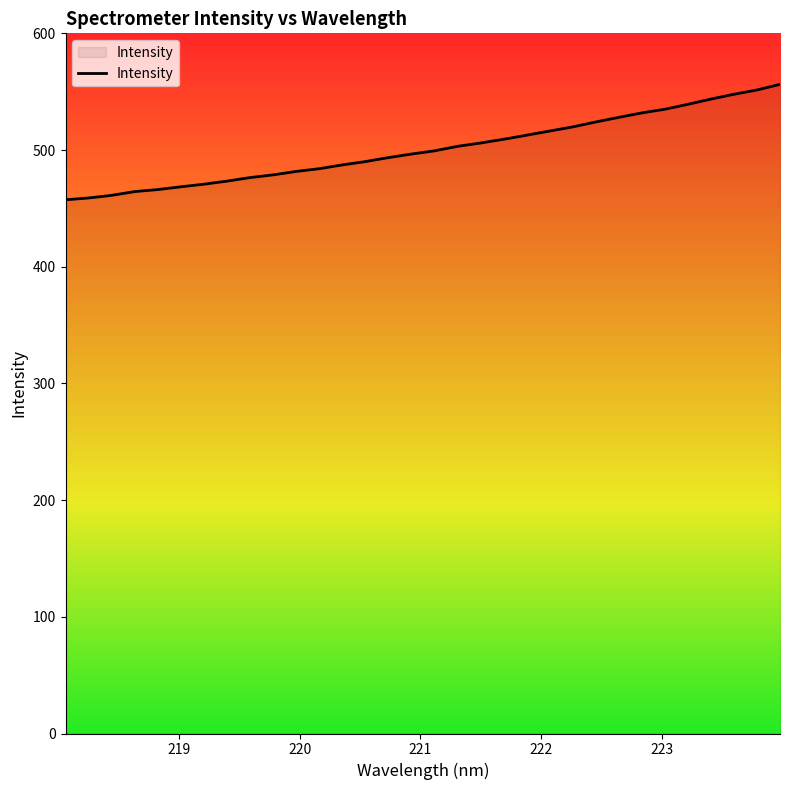

What is the difference between the second highest and second lowest values?

92.6